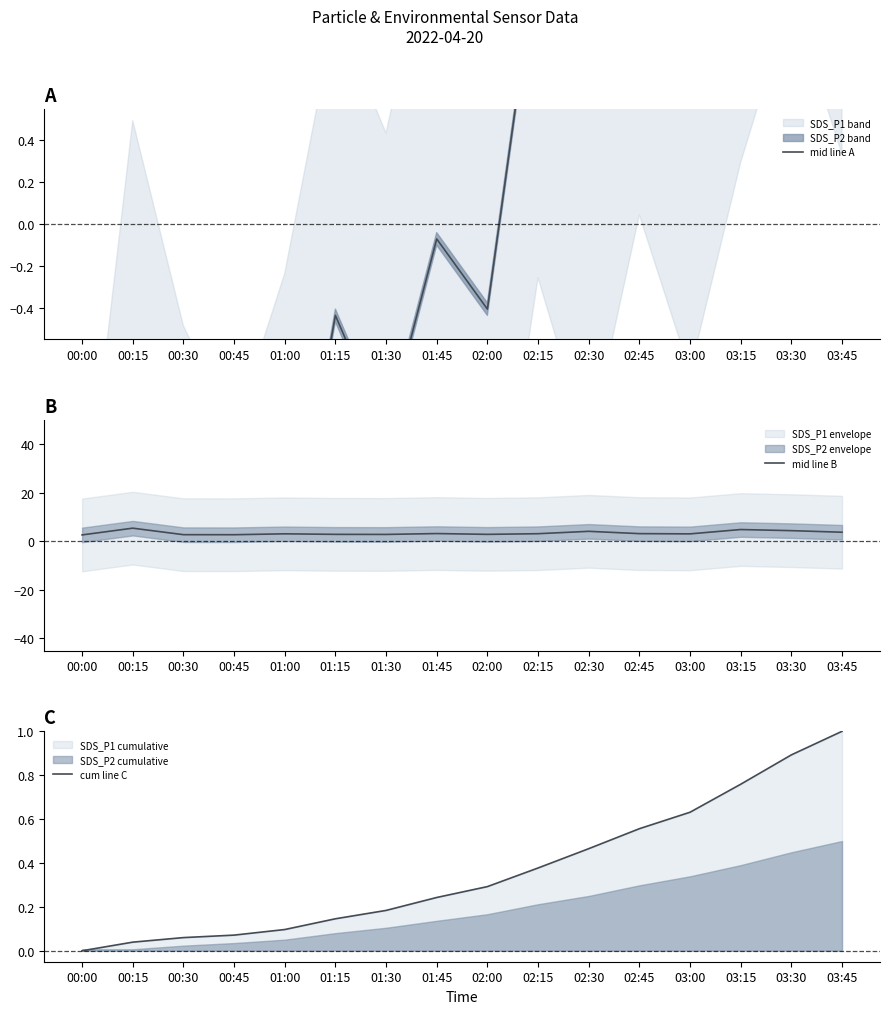

Which series has the largest total across all categories?

mid line B